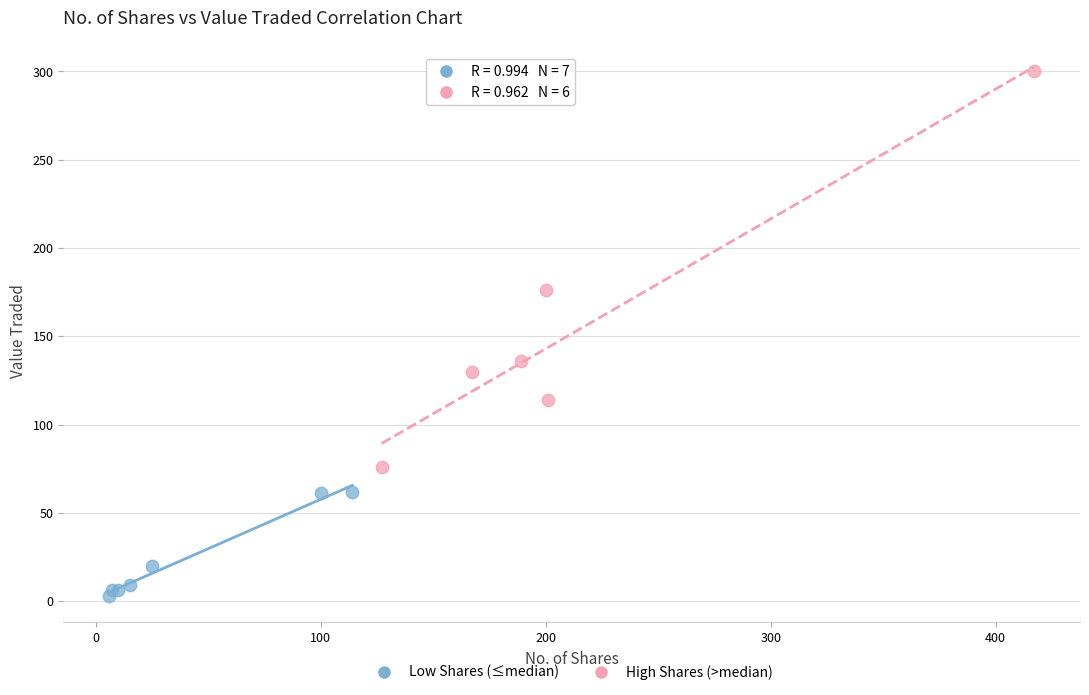

Which series has the largest Y range (max minus min)?

High Shares (>median)